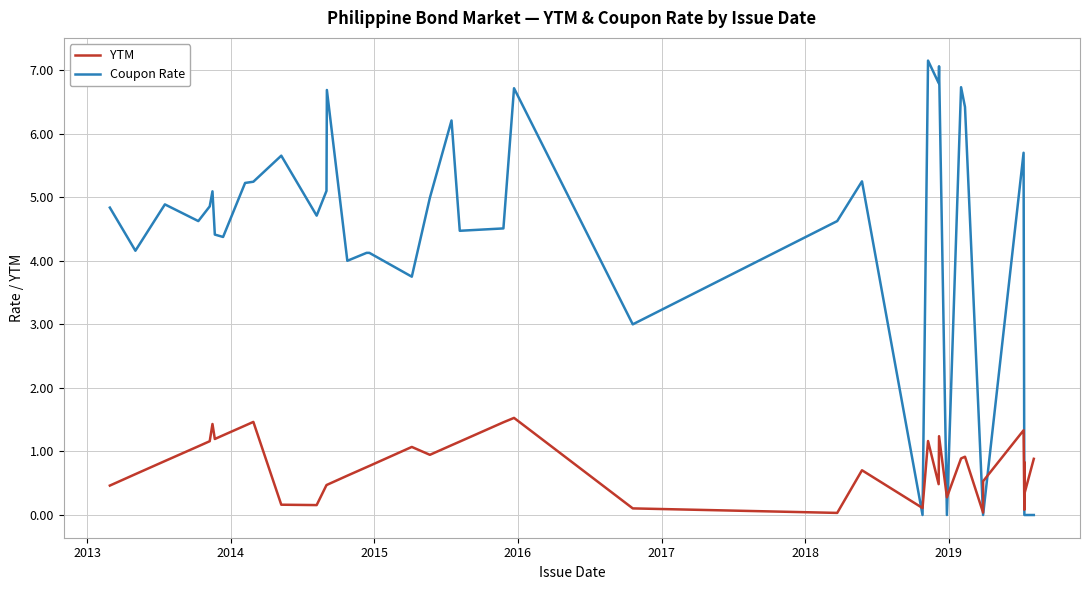

The value of Coupon Rate at 36 is -3.2. True or false?

False